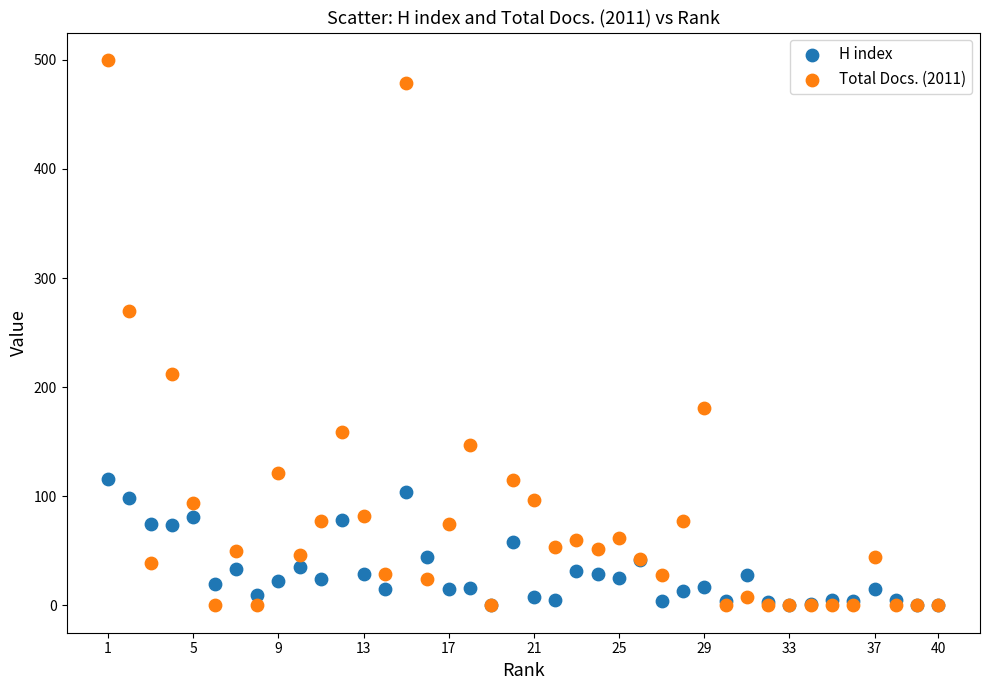

In the Total Docs. (2011) series, what Y value is closest to 250?

270